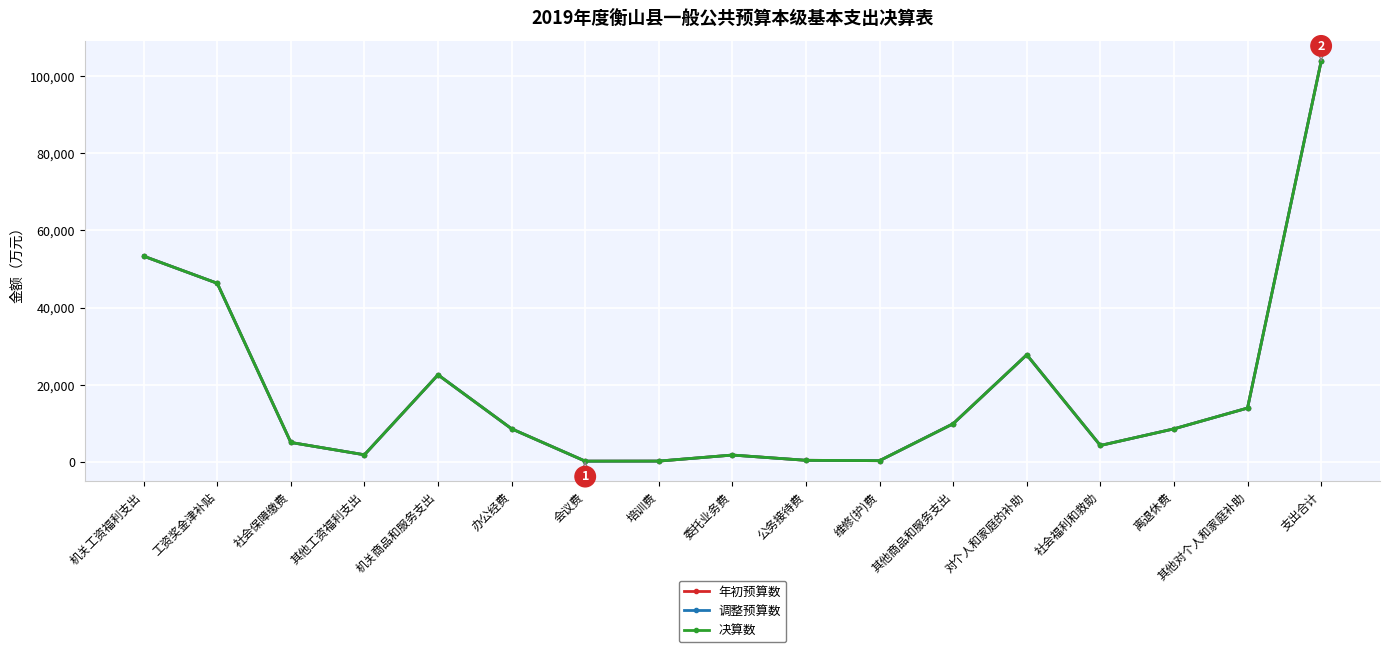

Is this an area chart (filled region under the line)?

No